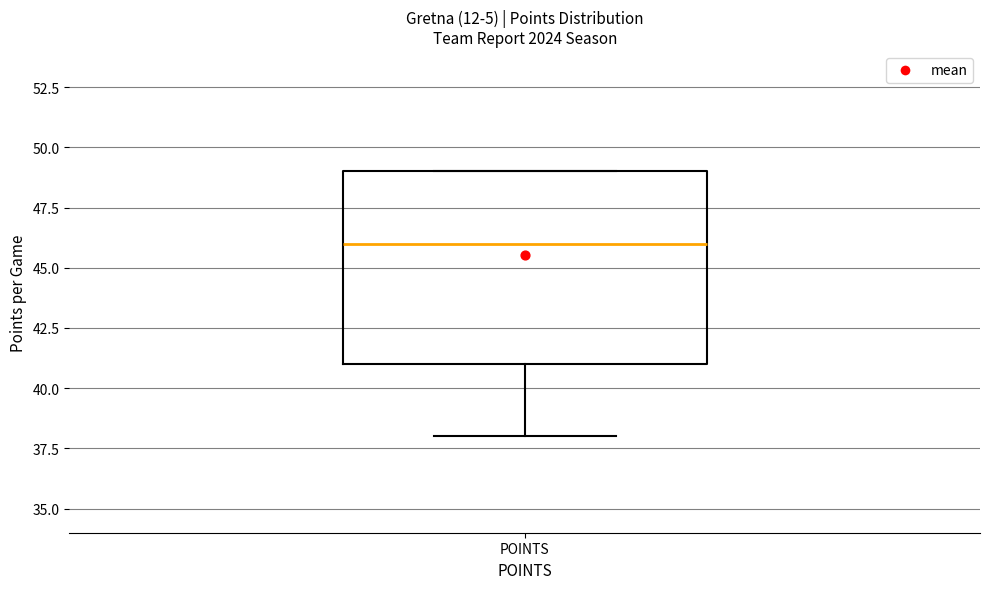

Read this box plot against the y-axis: the position of the median line, the range covered by the box, and the ends of both whiskers. The values are not printed on the chart, so give them approximately, as read against the axis.

median 46, box 41 to 49, whiskers 38 to 49